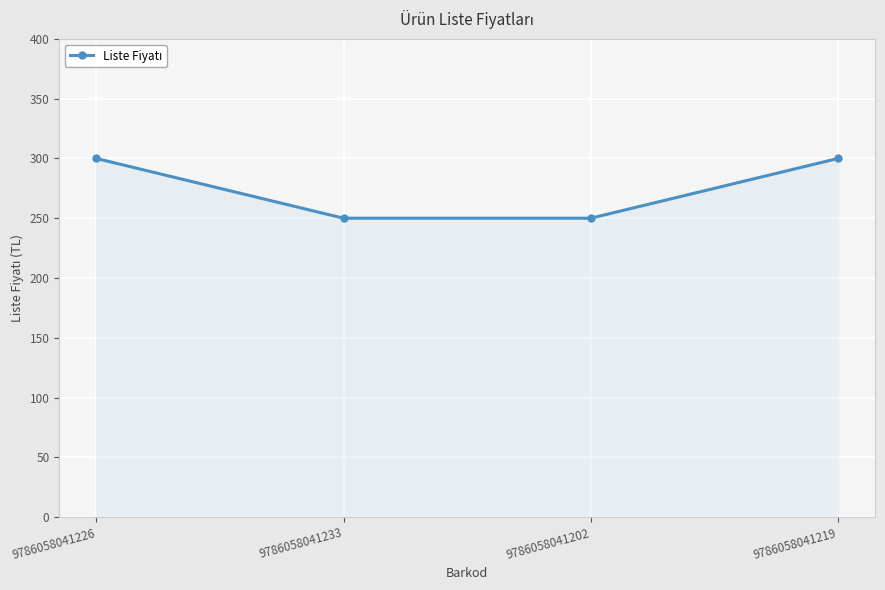

What is the average value?

275